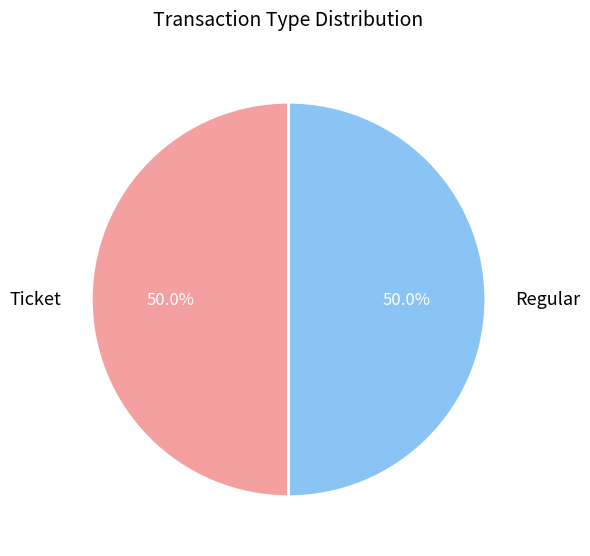

Do Regular and Ticket together represent more than half of the pie?

Yes